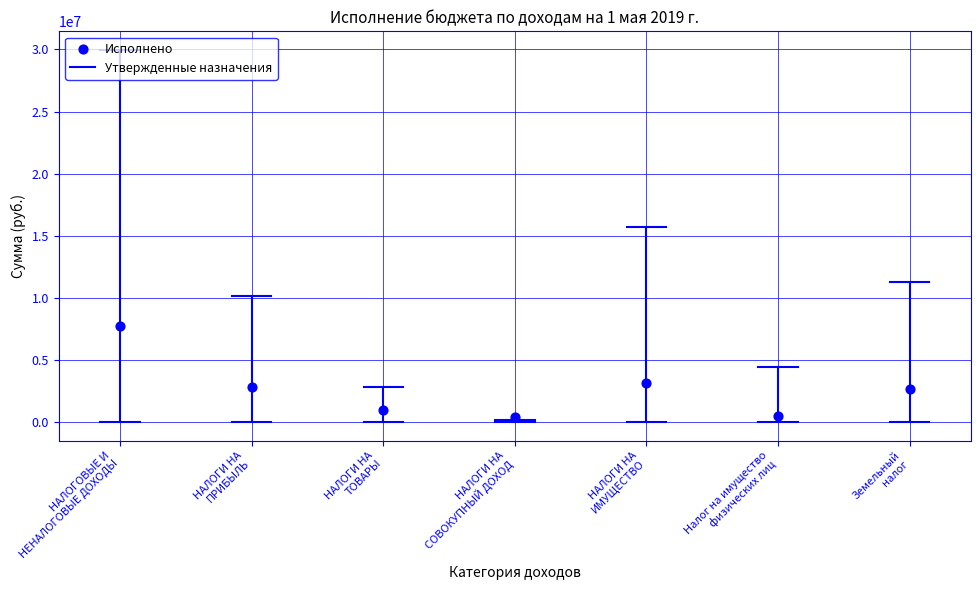

What is the range of Y values (max minus min)?

7308694.3